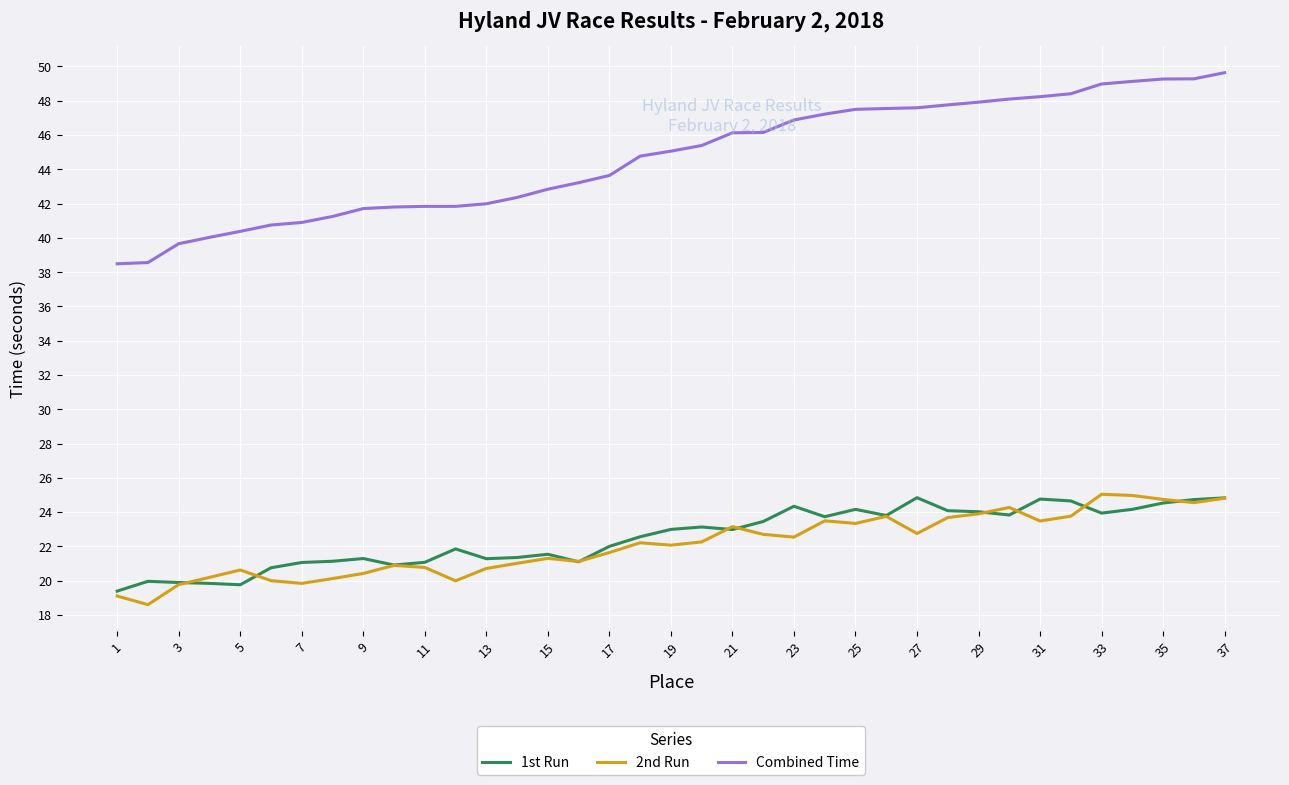

Which series has the widest spread of values?

Combined Time